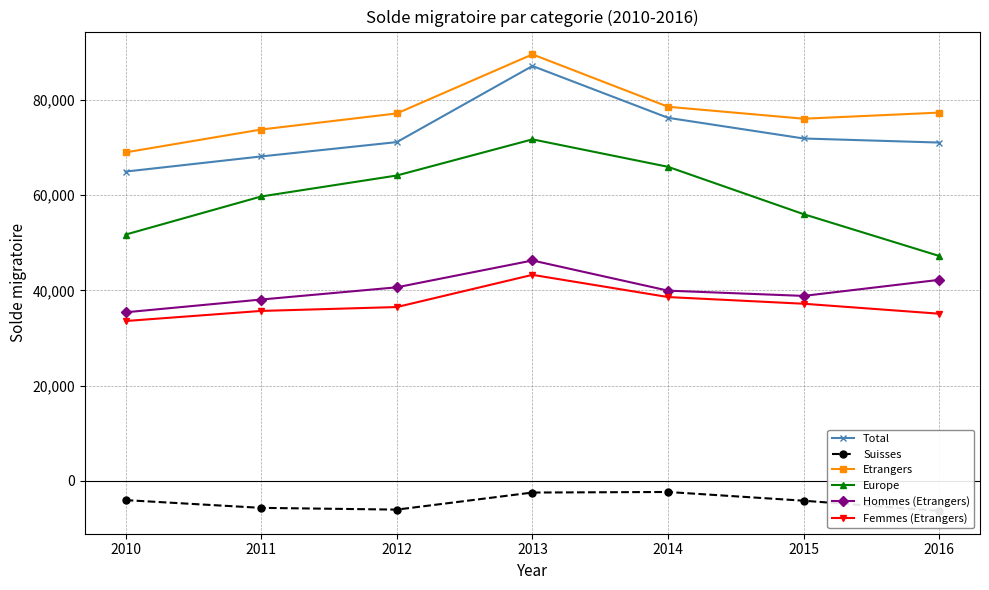

Which category has the highest value across all series?

2013